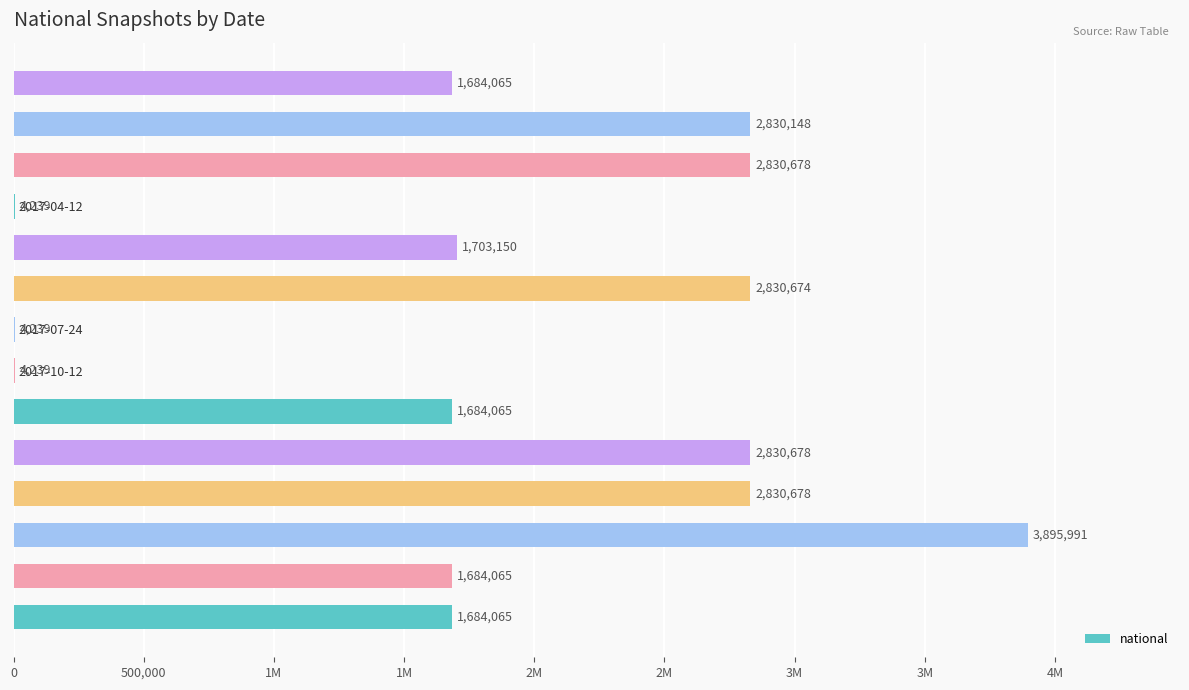

How many bars are there in total?

14